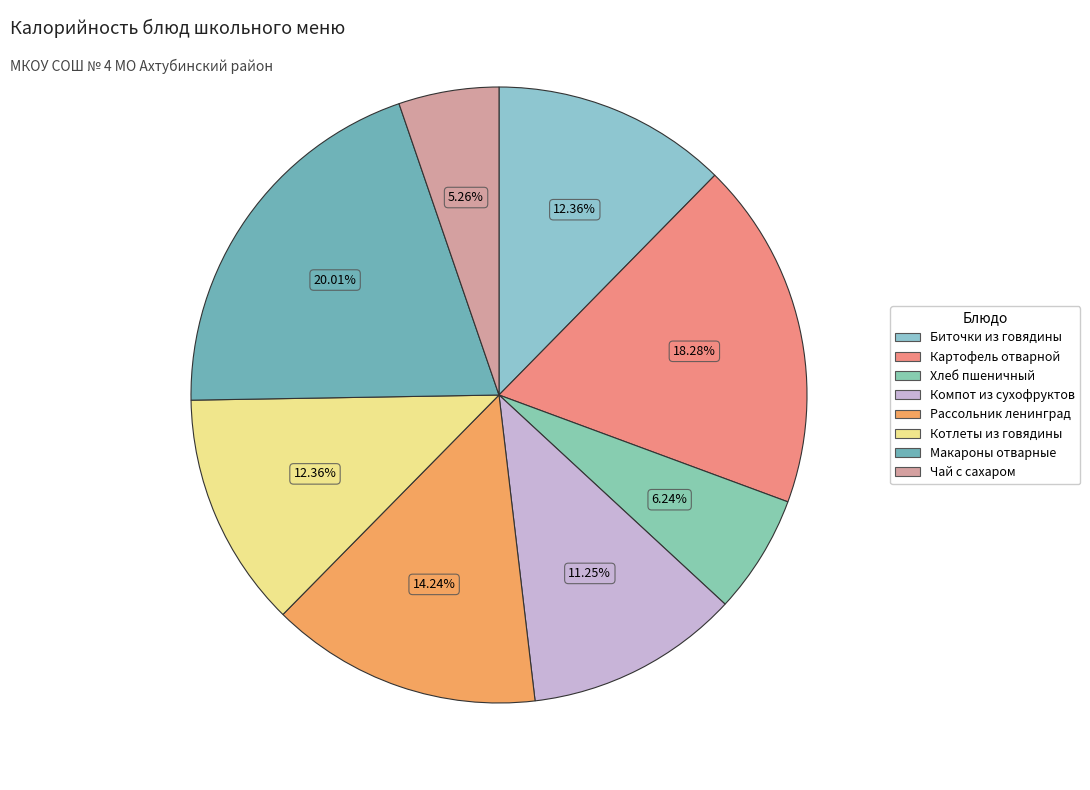

Is the sum of Картофель отварной and Компот из сухофруктов greater than half?

No